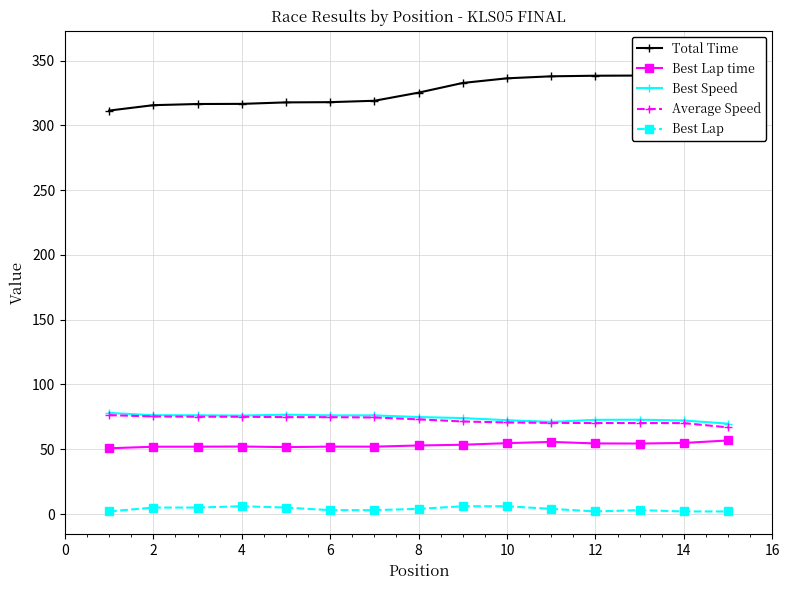

What is the lowest value of the Best Speed series?

69.7